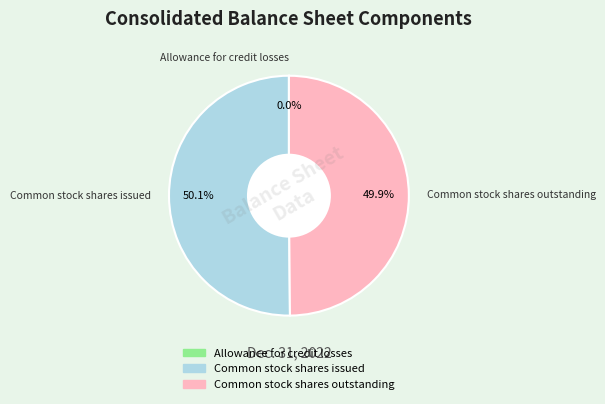

What is the majority slice?

Common stock shares issued